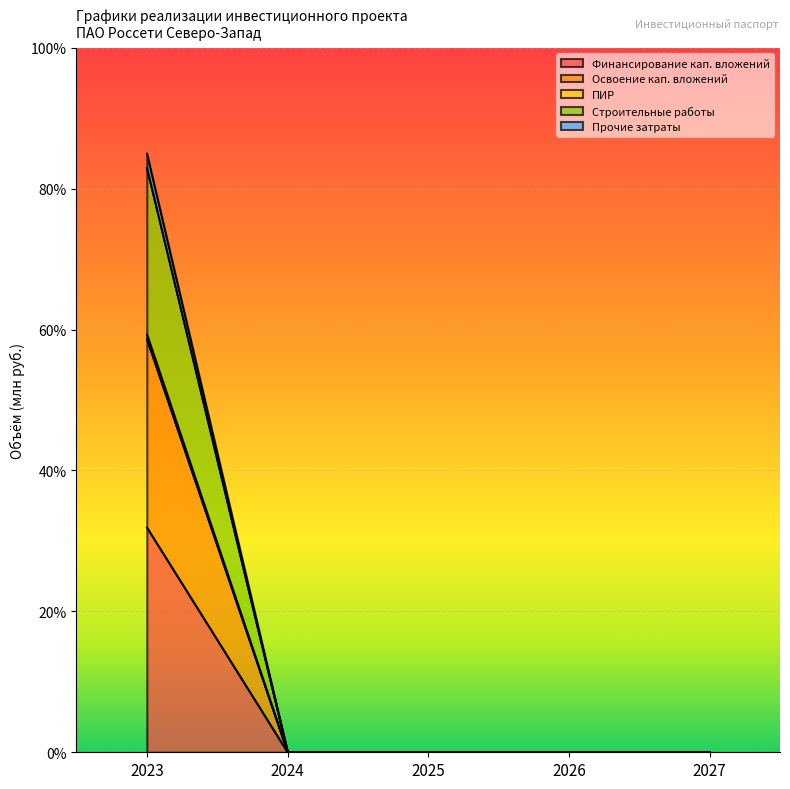

Reading right to left, extract all data points from this chart.

Финансирование кап. вложений: 2027=0.0	2026=0.0	2025=0.0	2024=0.0	2023=31.9
Освоение кап. вложений: 2027=0.0	2026=0.0	2025=0.0	2024=0.0	2023=58.6
ПИР: 2027=0.0	2026=0.0	2025=0.0	2024=0.0	2023=59.3
Строительные работы: 2027=0.0	2026=0.0	2025=0.0	2024=0.0	2023=82.9
Прочие затраты: 2027=0.0	2026=0.0	2025=0.0	2024=0.0	2023=85.0